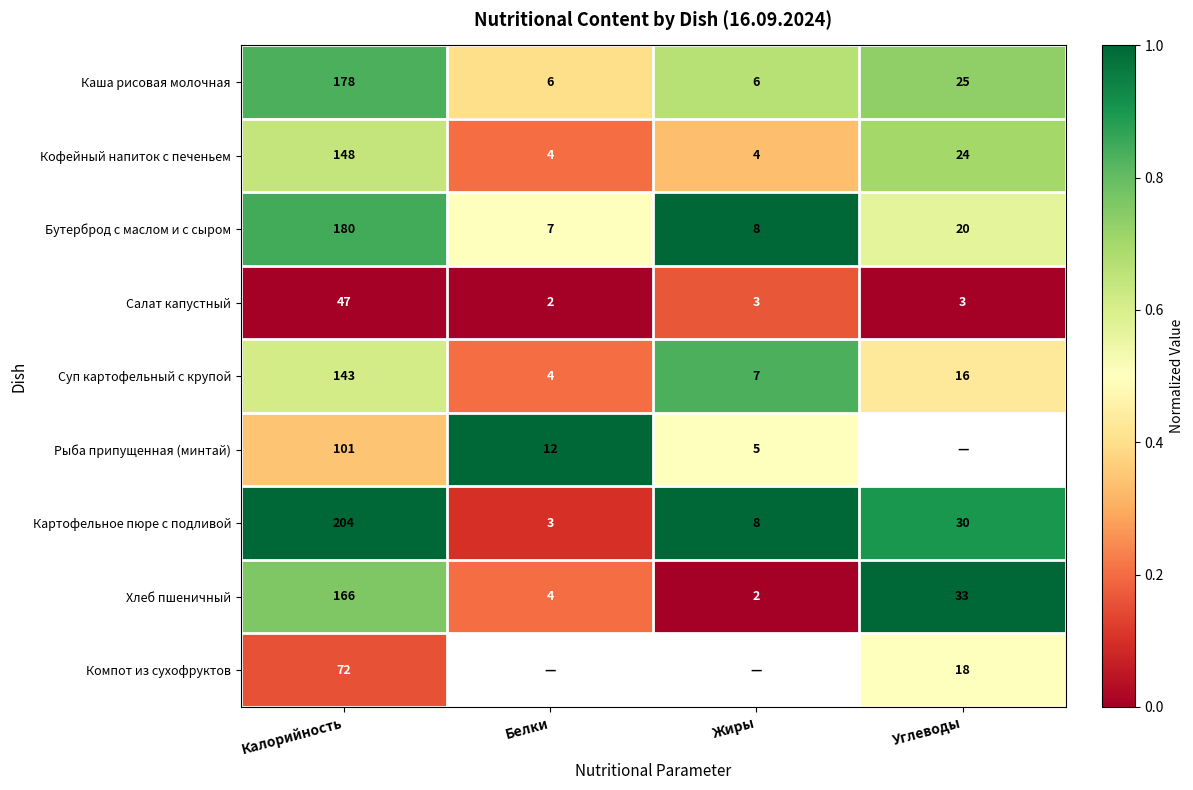

At which category is the sum across all series the highest?

Калорийность